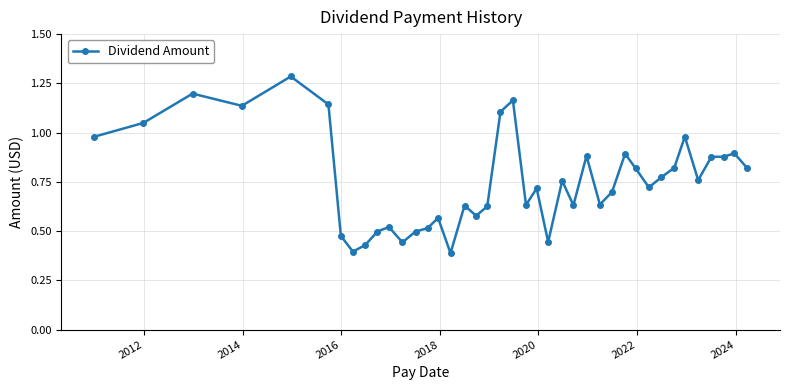

What is the sum of all values?

30.3